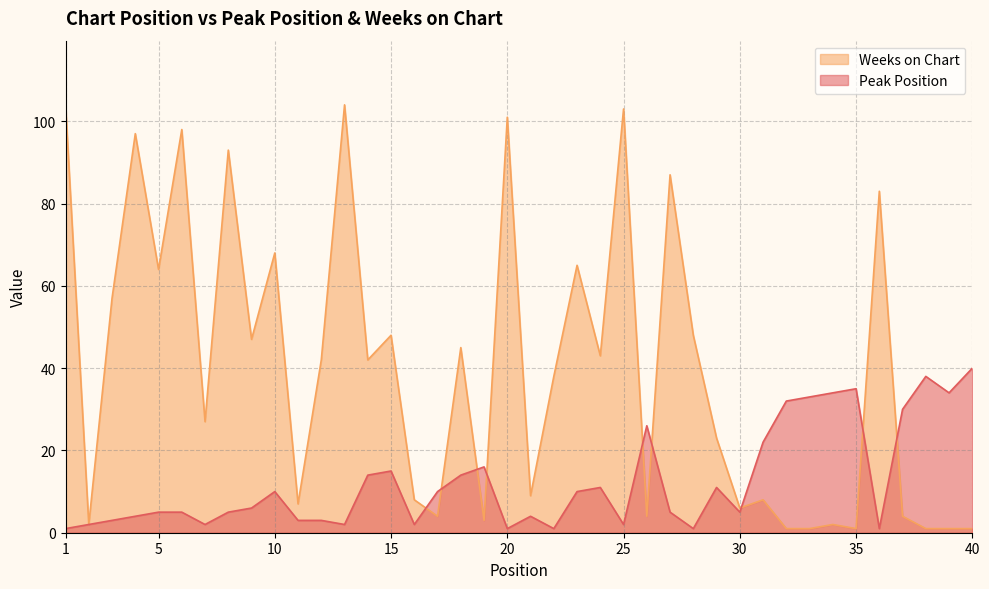

What is the maximum value for Weeks on Chart?

104